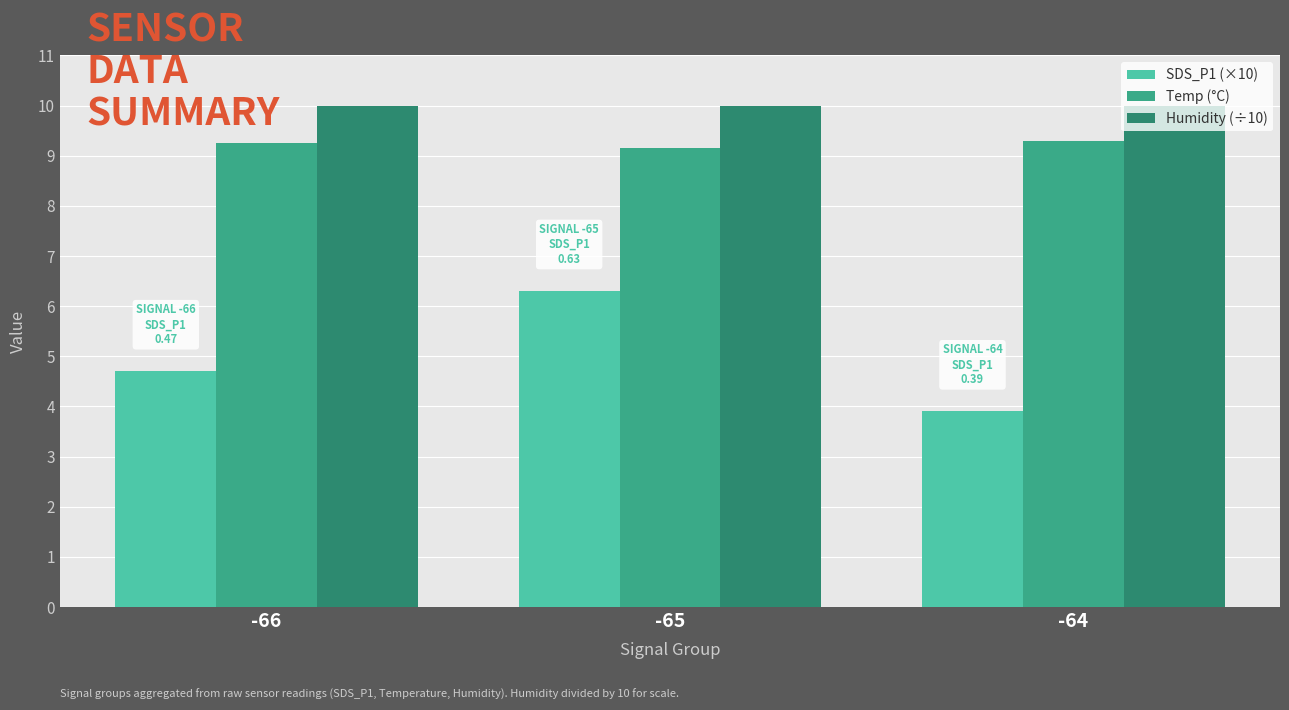

What is the average value of the SDS_P1 (×10) series?

5.0